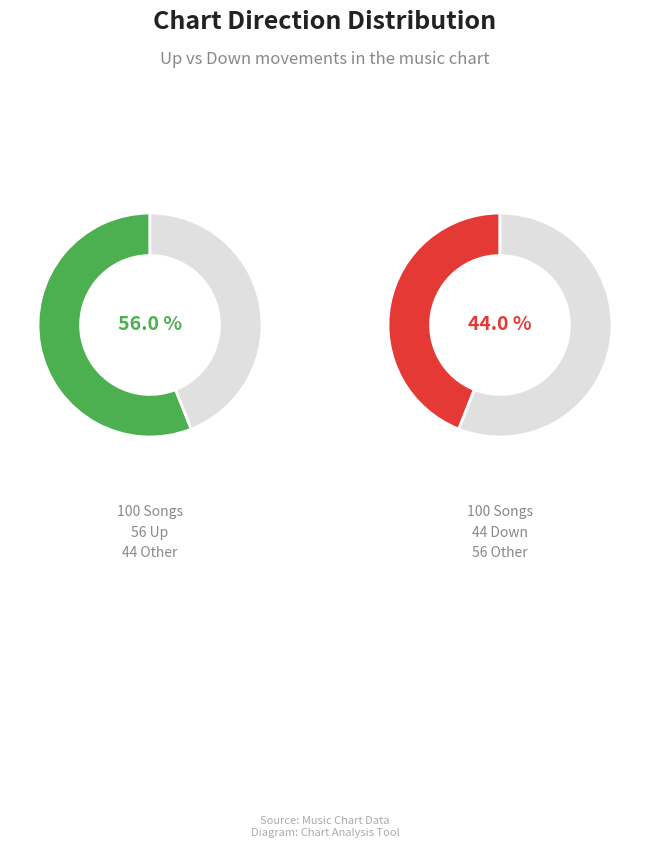

Does down represent more than half of the total?

No